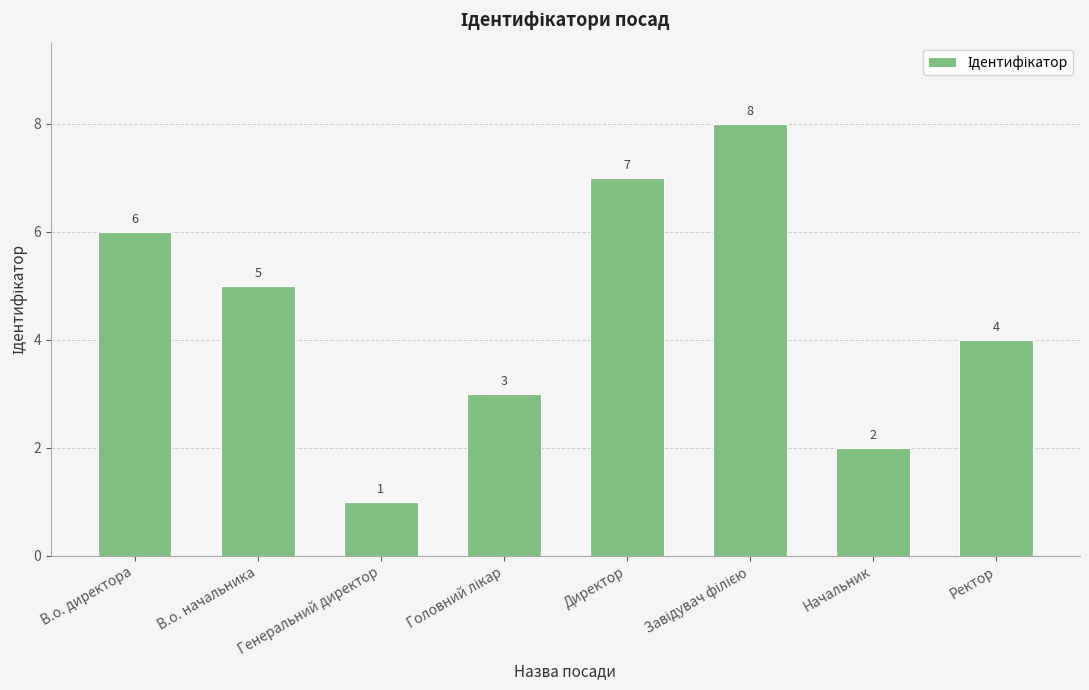

Between Генеральний директор and В.о. начальника, which is larger?

В.о. начальника